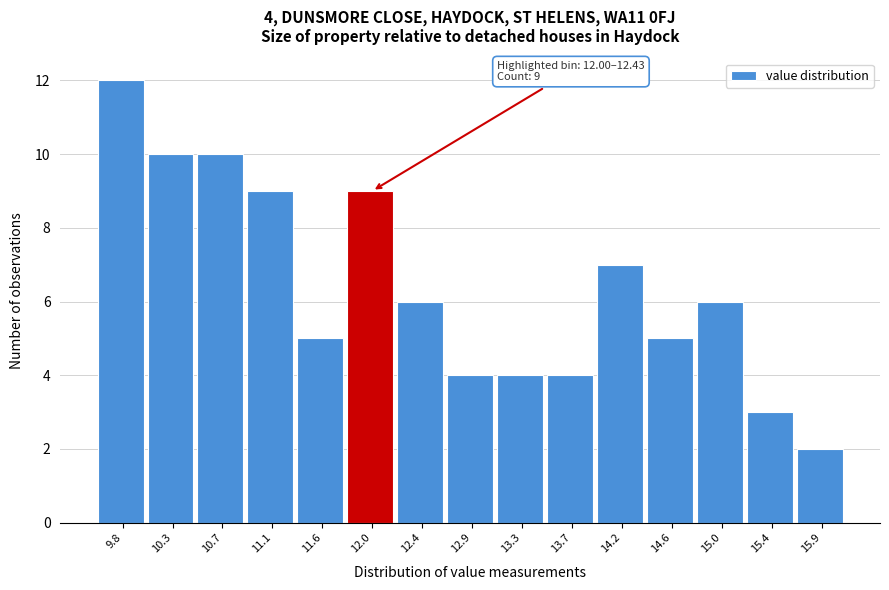

Reading left to right, transcribe all the data shown in this chart.

9.8=12	10.3=10	10.7=10	11.1=9	11.6=5	12.0=9	12.4=6	12.9=4	13.3=4	13.7=4	14.2=7	14.6=5	15.0=6	15.4=3	15.9=2